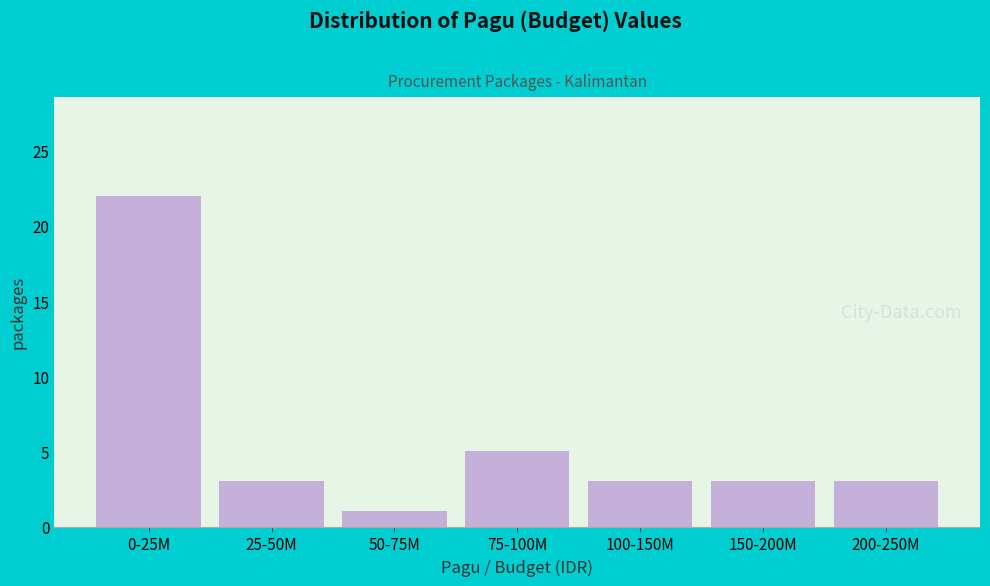

Reading right to left, what are all the values shown in this chart?

200-250M=3	150-200M=3	100-150M=3	75-100M=5	50-75M=1	25-50M=3	0-25M=22